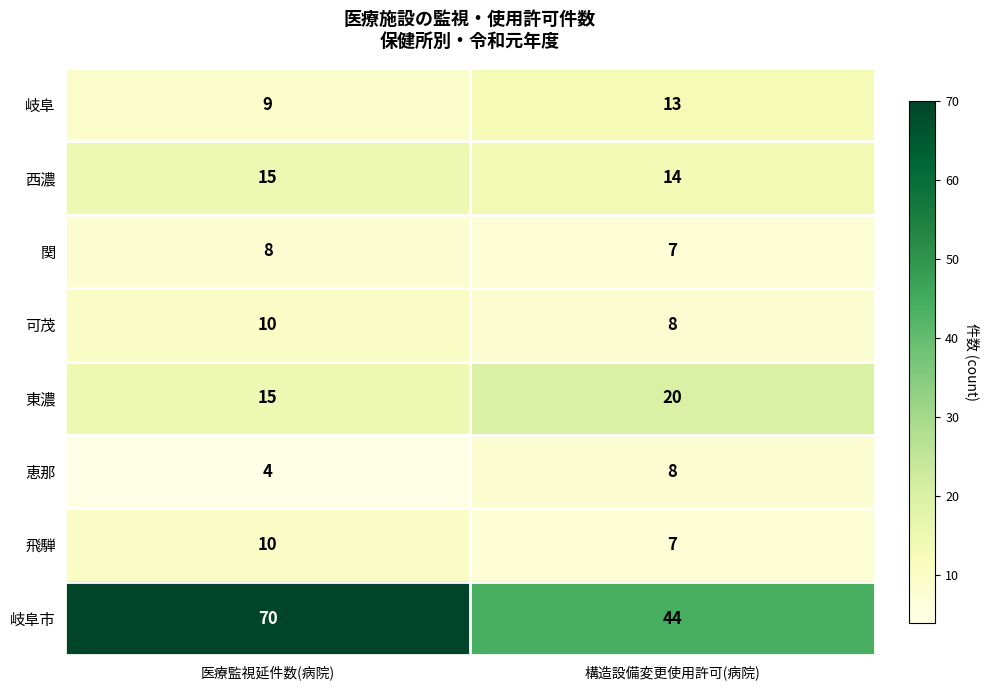

At which category is the sum across all series the highest?

医療監視延件数(病院)